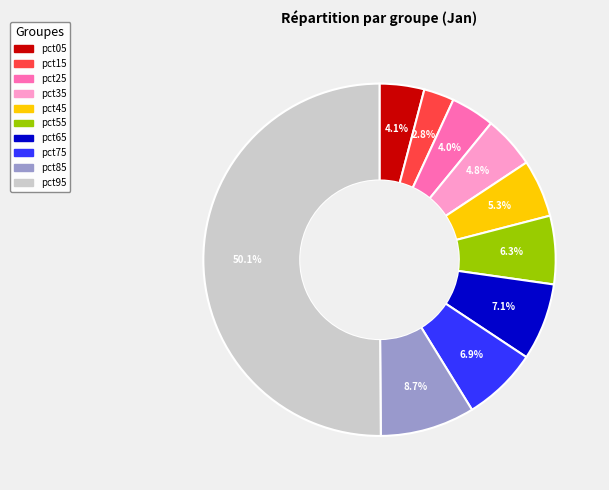

Is it true that pct45 is 1% of the pie?

False